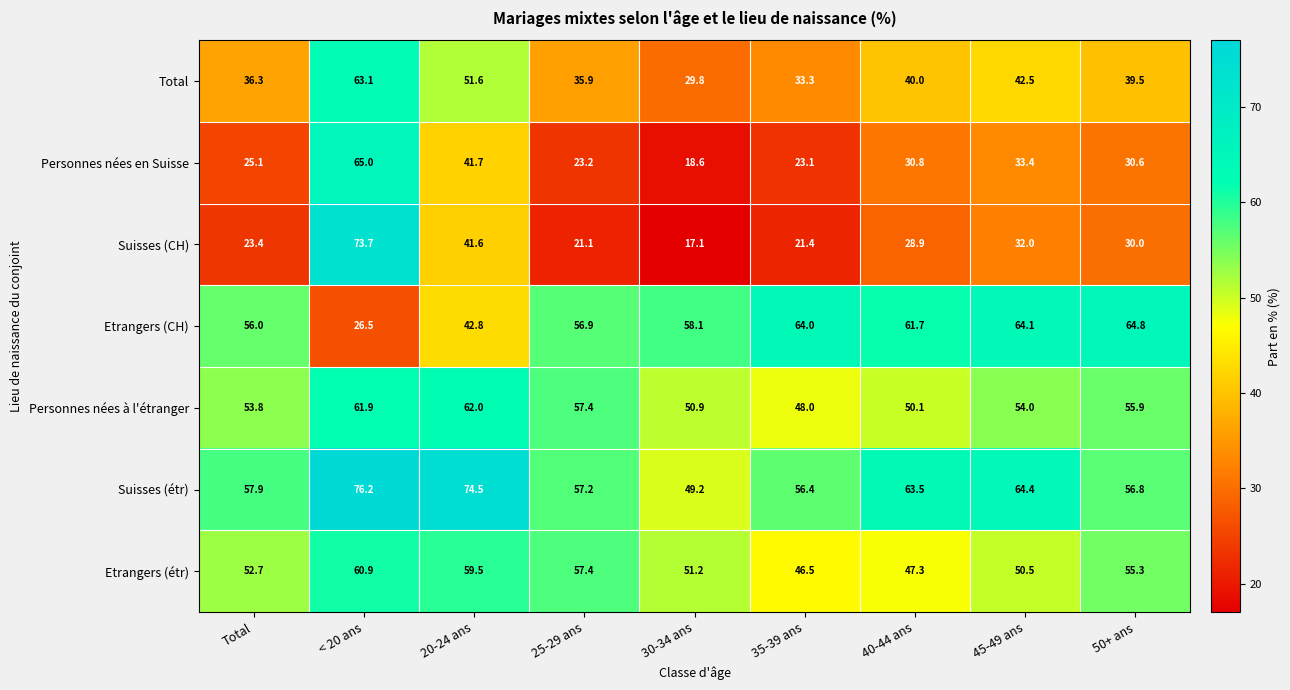

At which label is Etrangers (CH) closest to 45?

20-24 ans